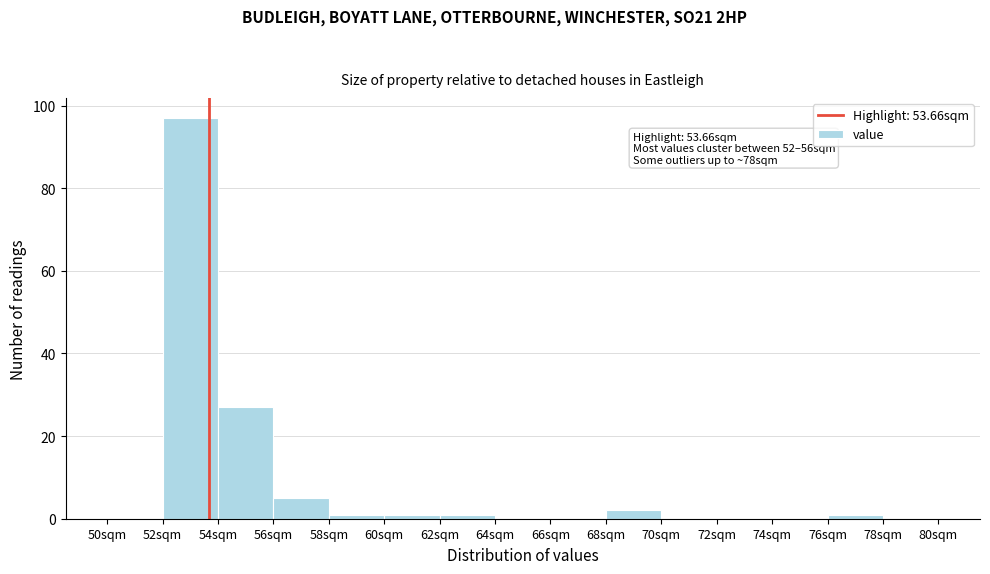

Which range on the x-axis has the tallest bar?

52 to 54